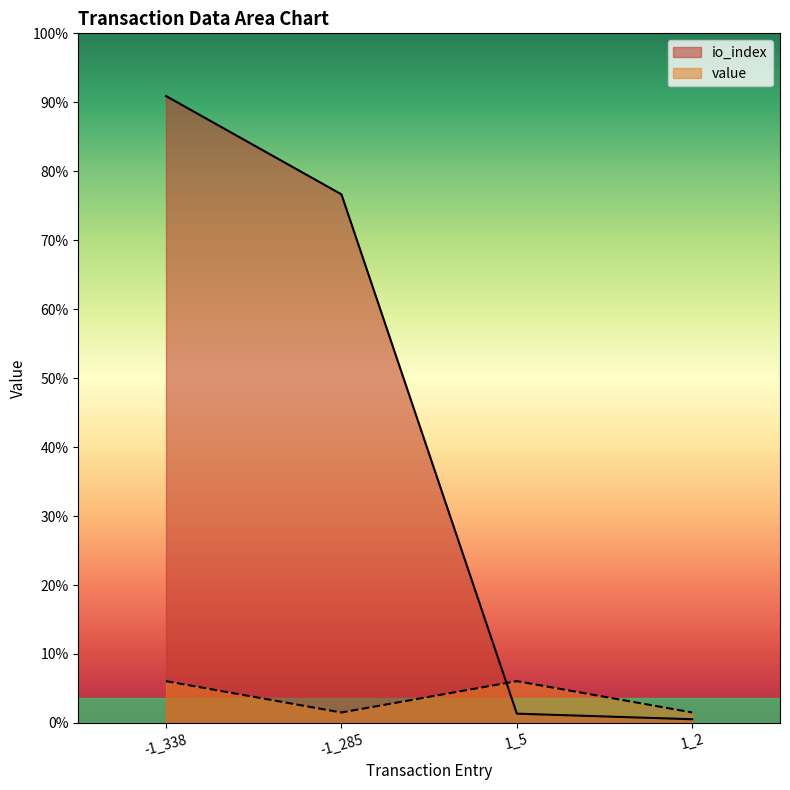

List the series in order of their peak value, highest first.

io_index, value